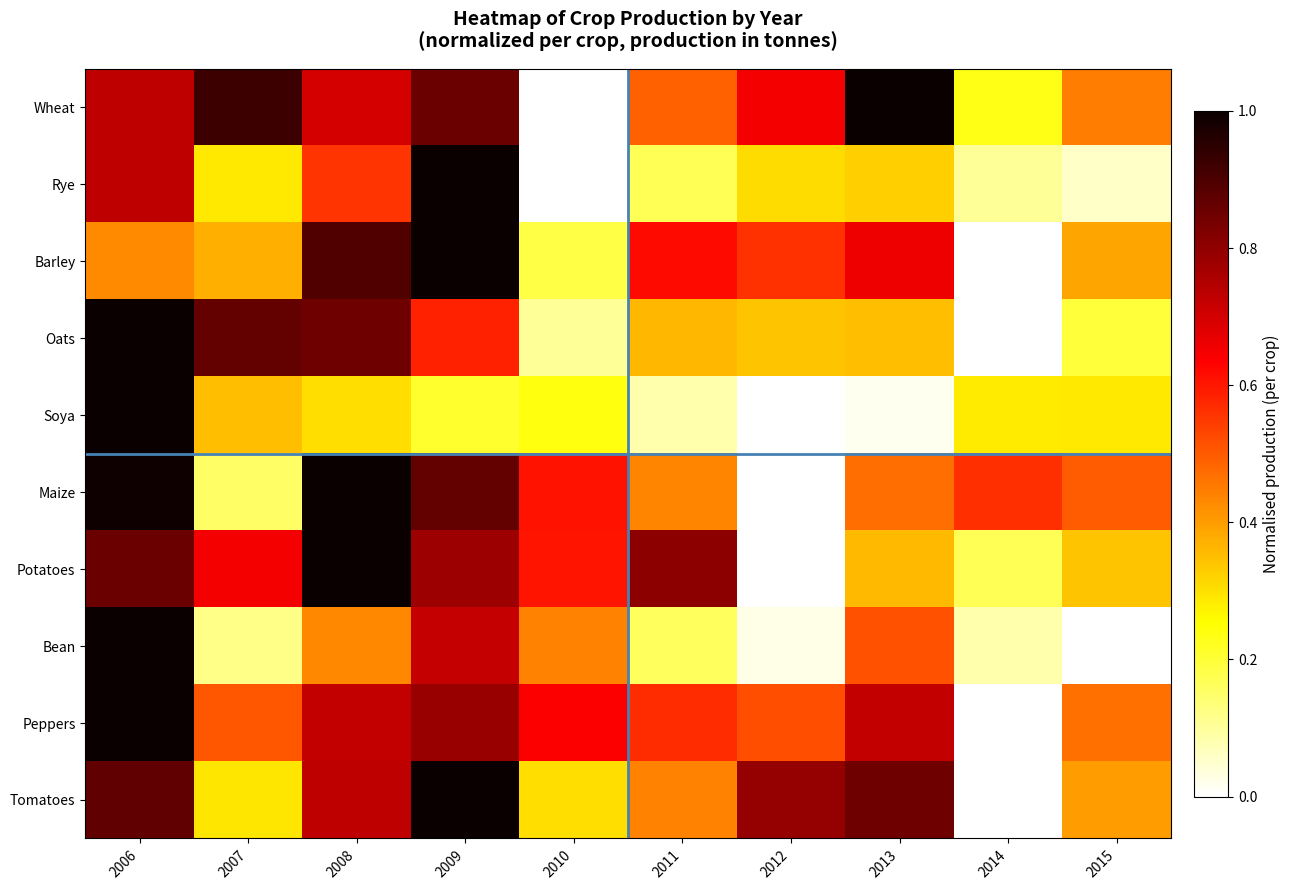

List the series in order of their peak value, lowest first.

Wheat, Rye, Barley, Oats, Soya, Maize, Potatoes, Bean, Peppers, Tomatoes